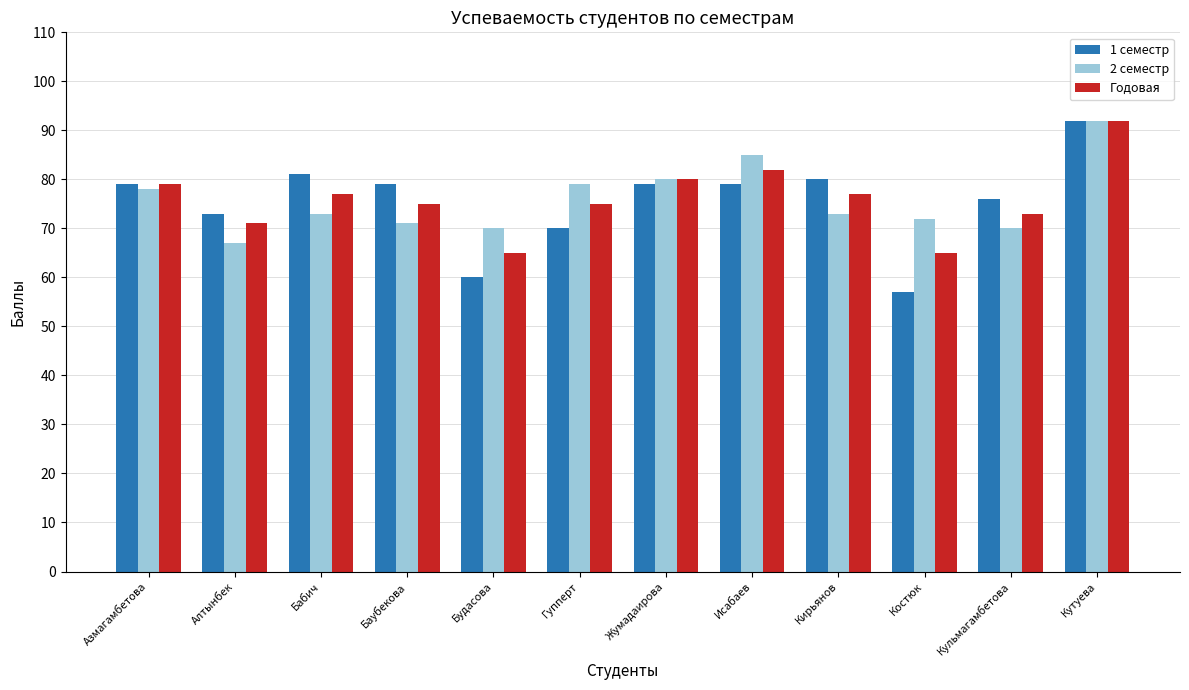

Is the value of 1 семестр at Костюк greater than the value of 2 семестр at Будасова?

No